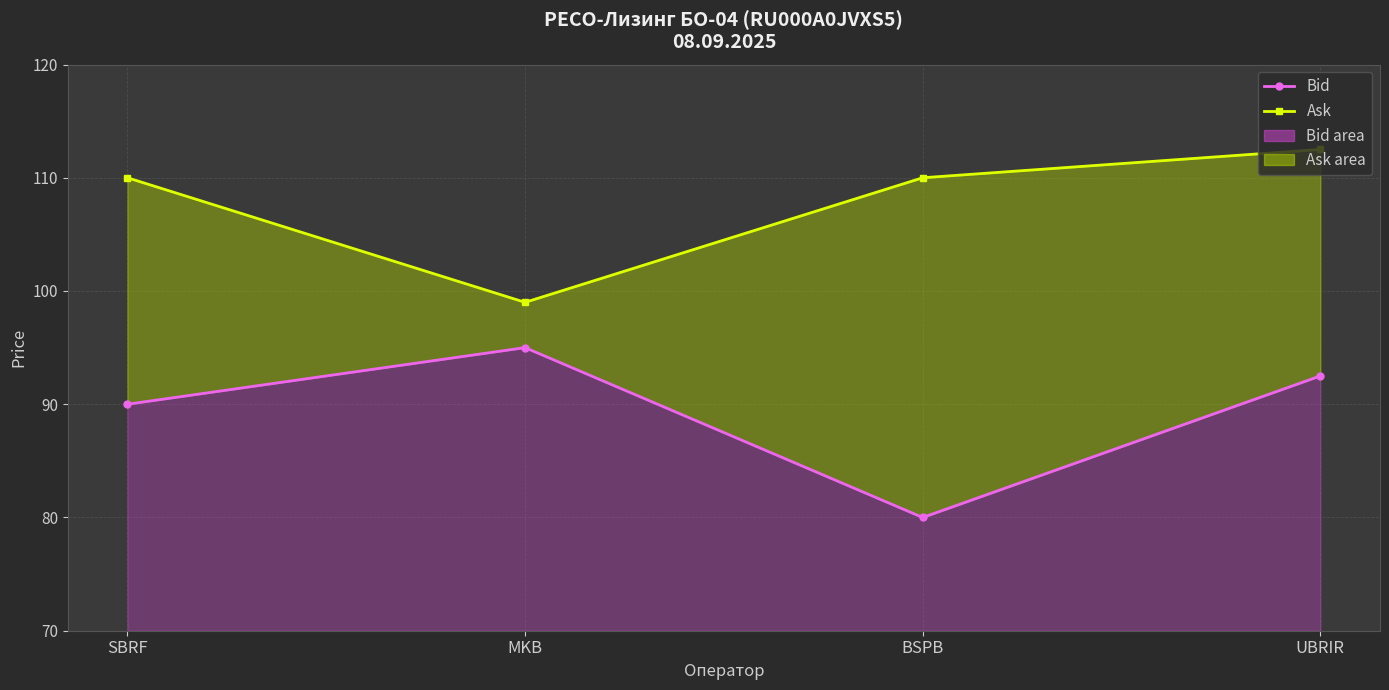

Reading left to right, extract all data points from this chart.

Bid: SBRF=90.0	MKB=95.0	BSPB=80.0	UBRIR=92.5
Ask: SBRF=110.0	MKB=99.0	BSPB=110.0	UBRIR=112.5